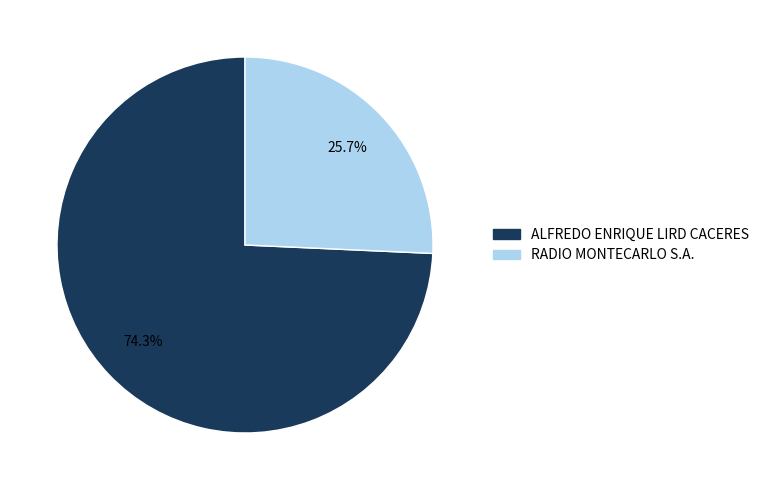

To the nearest percent, what percentage of the pie is RADIO MONTECARLO S.A.?

26%